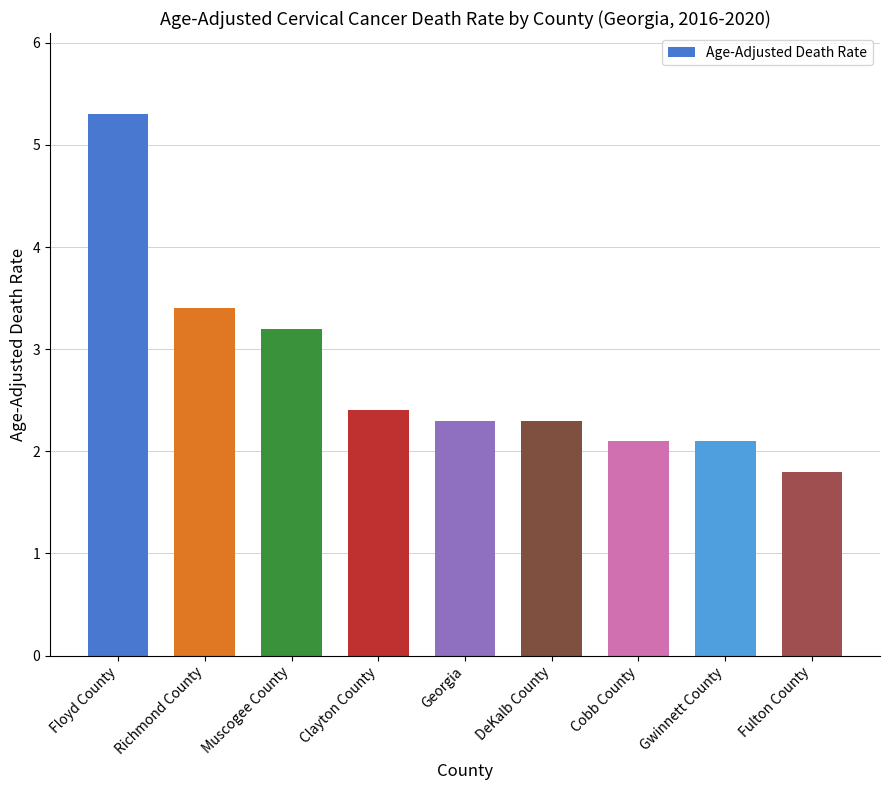

What is the difference between the values at Fulton County and DeKalb County?

0.5